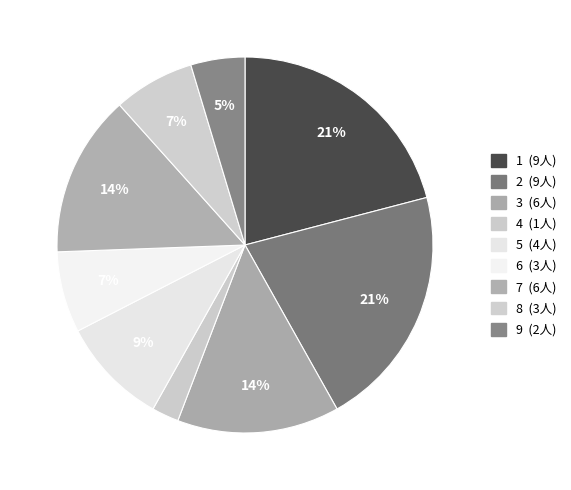

Rank the categories by value from lowest to highest.

4, 9, 6, 8, 5, 3, 7, 1, 2